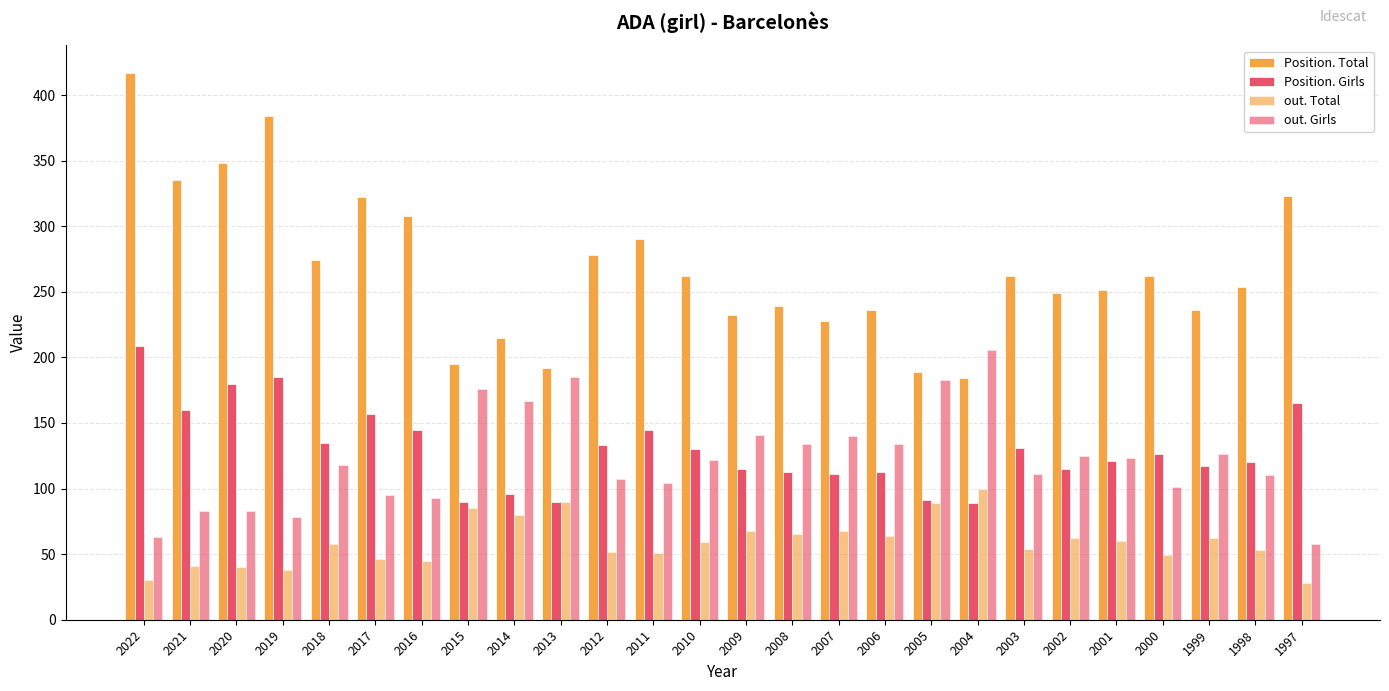

What is the value of the out. Girls bar at the 20th from the left?

111